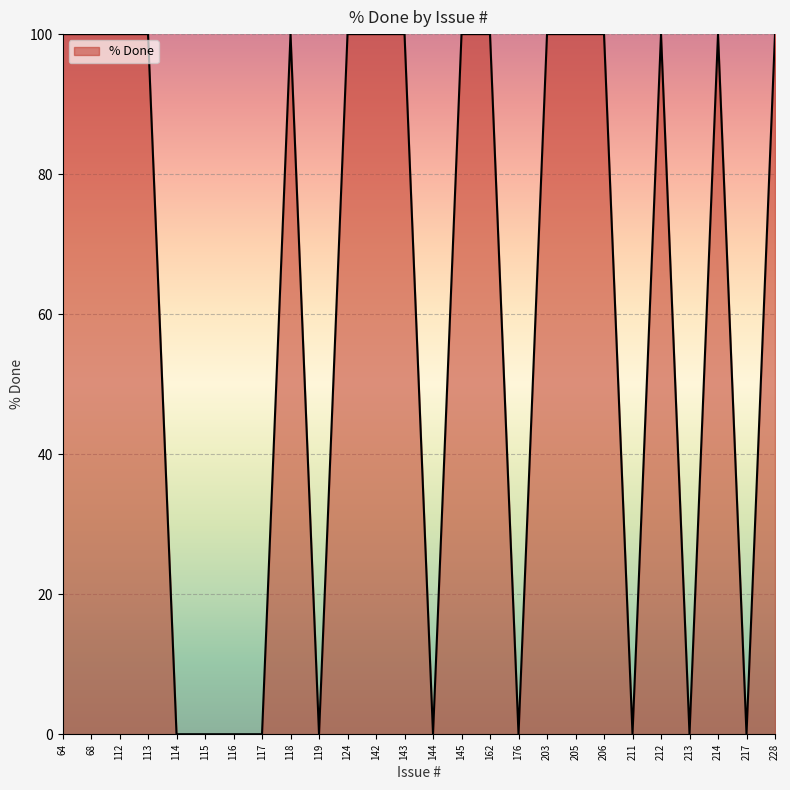

Reading left to right, list all the values displayed in this chart.

64=100	68=100	112=100	113=100	114=0	115=0	116=0	117=0	118=100	119=0	124=100	142=100	143=100	144=0	145=100	162=100	176=0	203=100	205=100	206=100	211=0	212=100	213=0	214=100	217=0	228=100